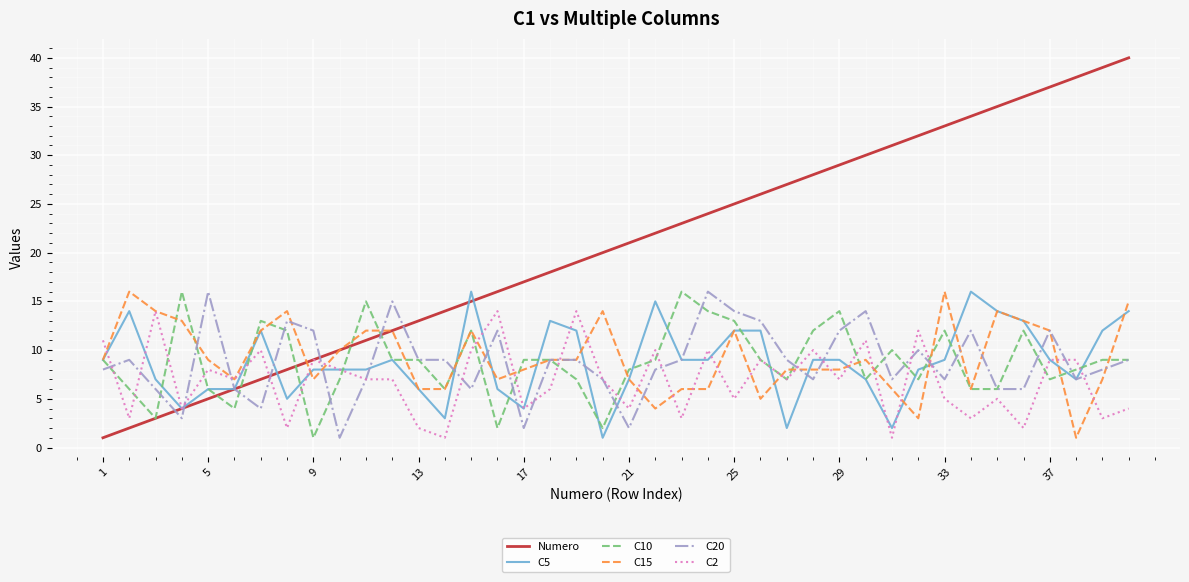

What are all the series names shown in the legend?

Numero, C5, C10, C15, C20, C2